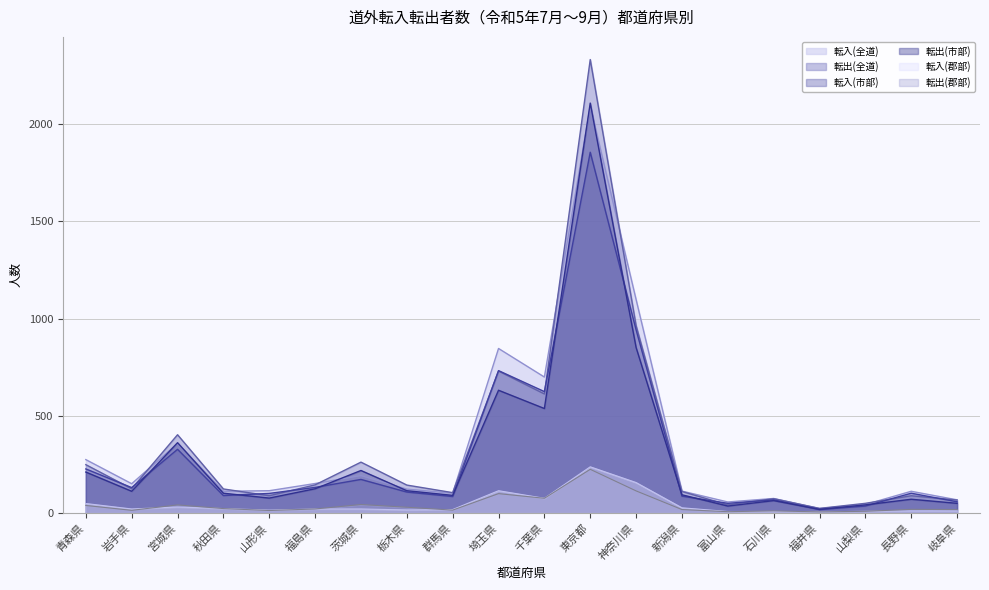

Which category has the lowest value across all series?

福井県